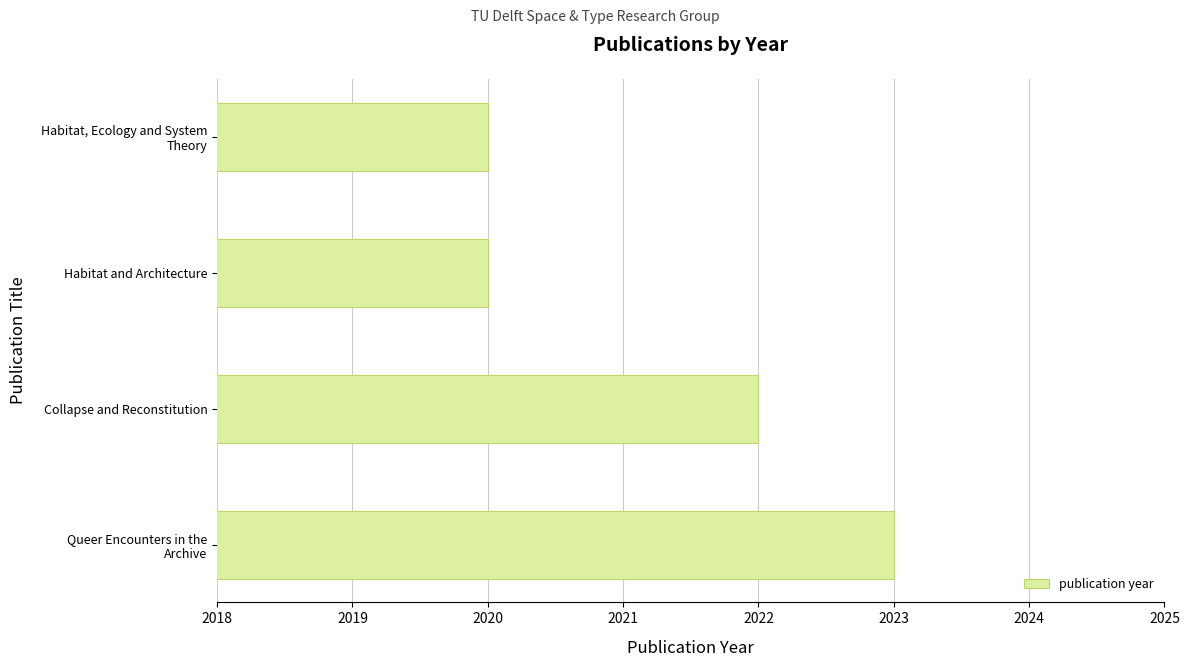

The value at Habitat and Architecture is 2020. True or false?

True